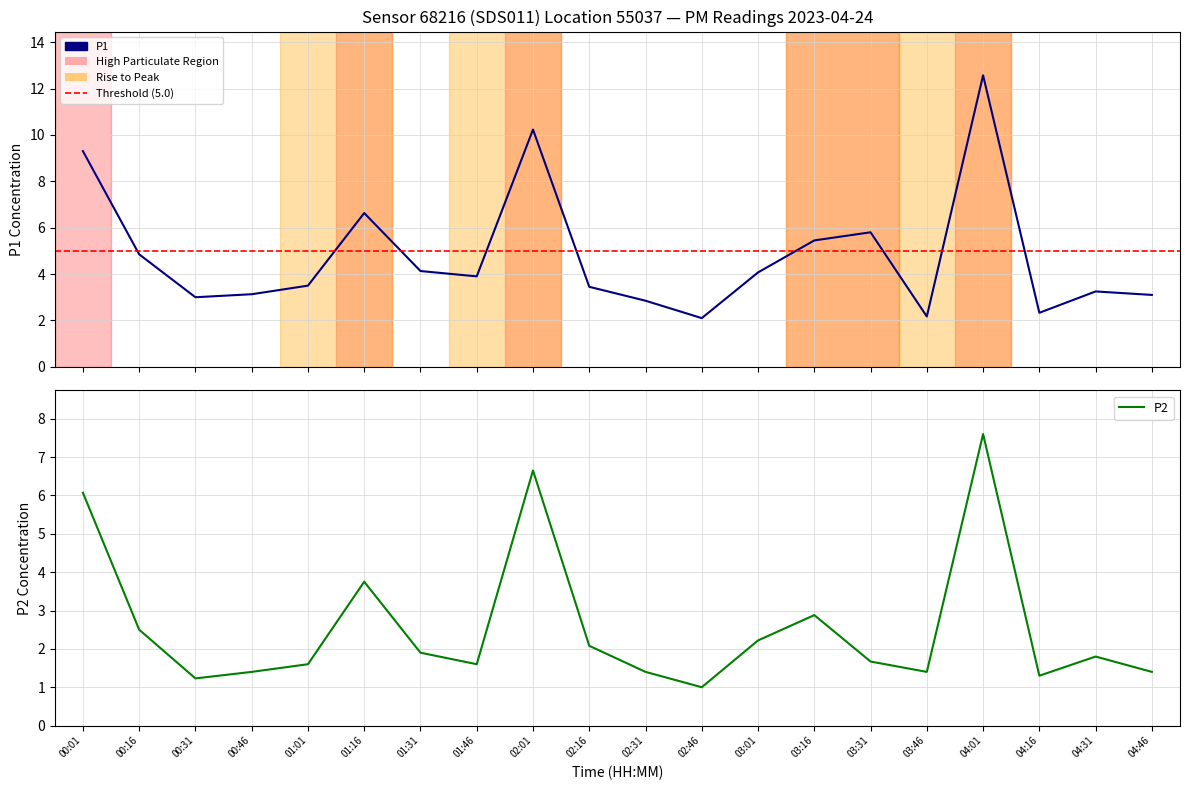

Rank the series by their maximum value, from highest to lowest.

P1, P2